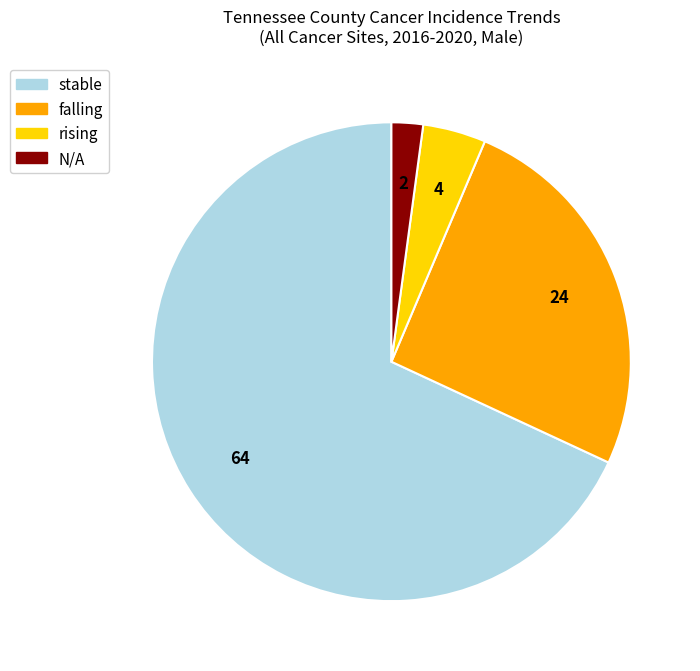

Approximately how many times larger is the value at falling compared to rising?

6.0